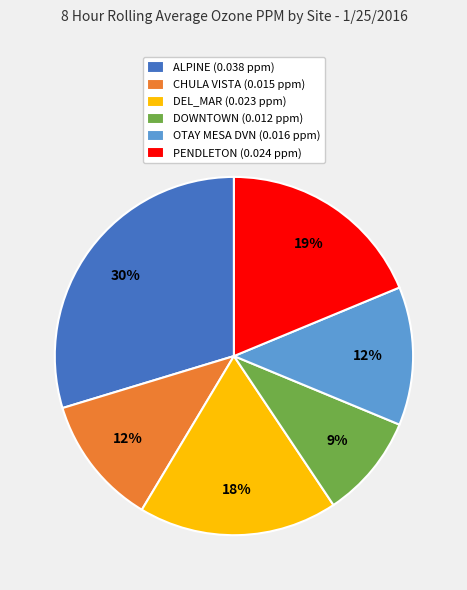

To the nearest percent, what portion does ALPINE (0.038 ppm) represent?

30%